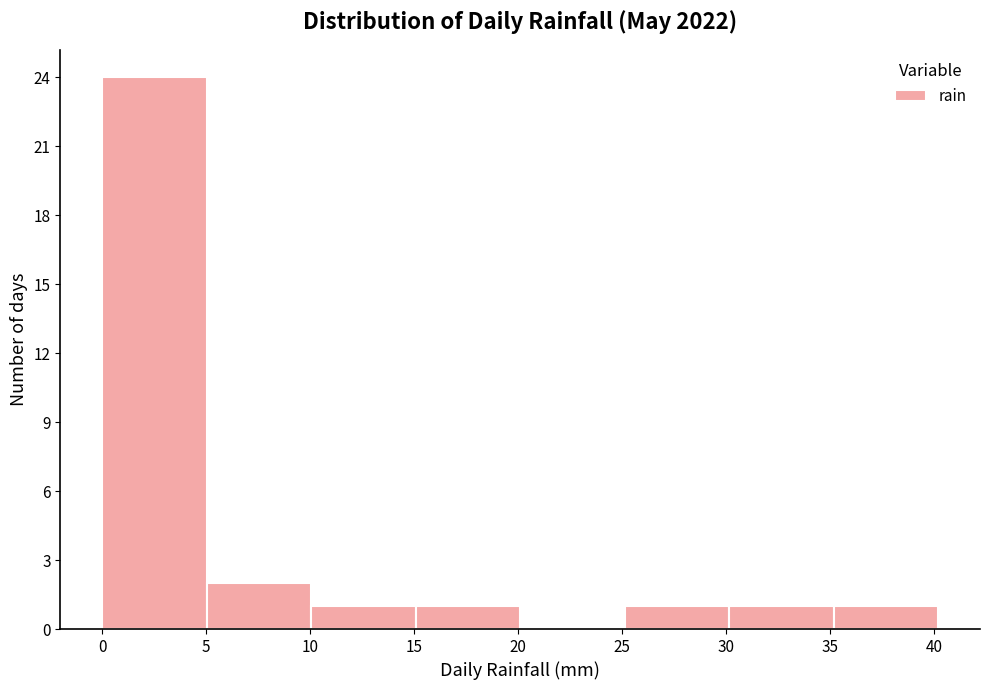

Reading left to right, list every bar in this chart as the range it spans on the x-axis followed by its height. Neither the bar edges nor the heights are printed on the chart, so give them approximately, as read against the axes.

0 to 5: 24
5 to 10: 2
10 to 15: 1
15 to 20: 1
20 to 25: 0
25 to 30: 1
30 to 35: 1
35 to 40: 1